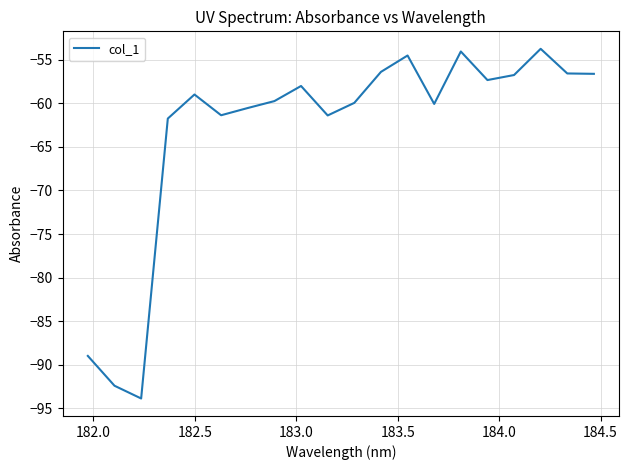

What is the greatest value displayed?

-53.8